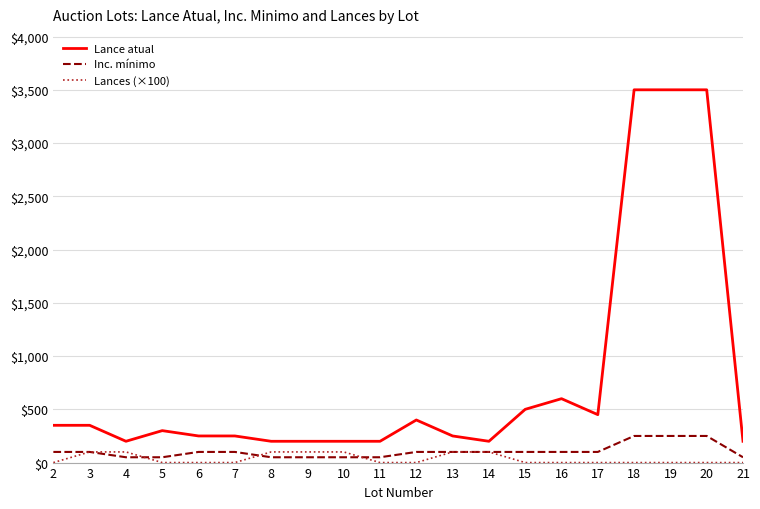

Which series has the largest total across all categories?

Lance atual